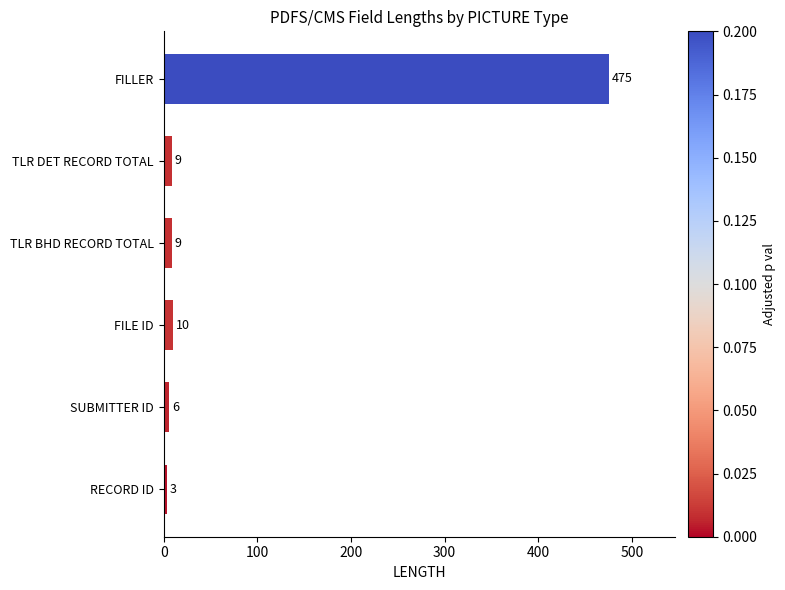

How many bars are there in total?

6